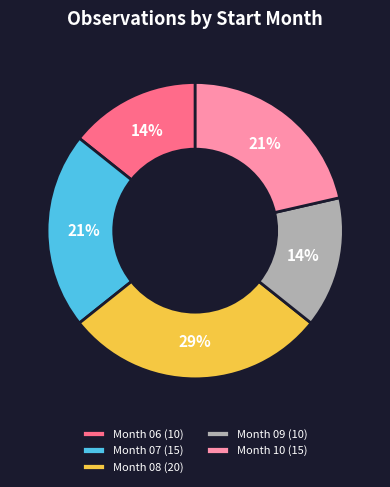

True or false: Month 09 (10) accounts for 14% of the total.

True